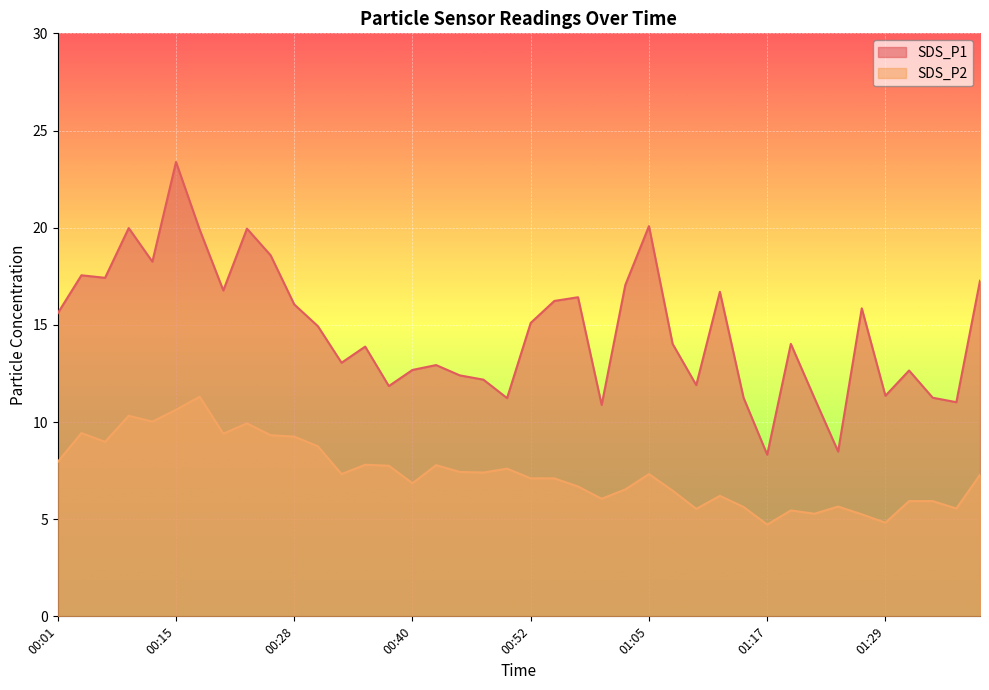

What is the difference between the maximum and second lowest values in the SDS_P2 series?

6.5